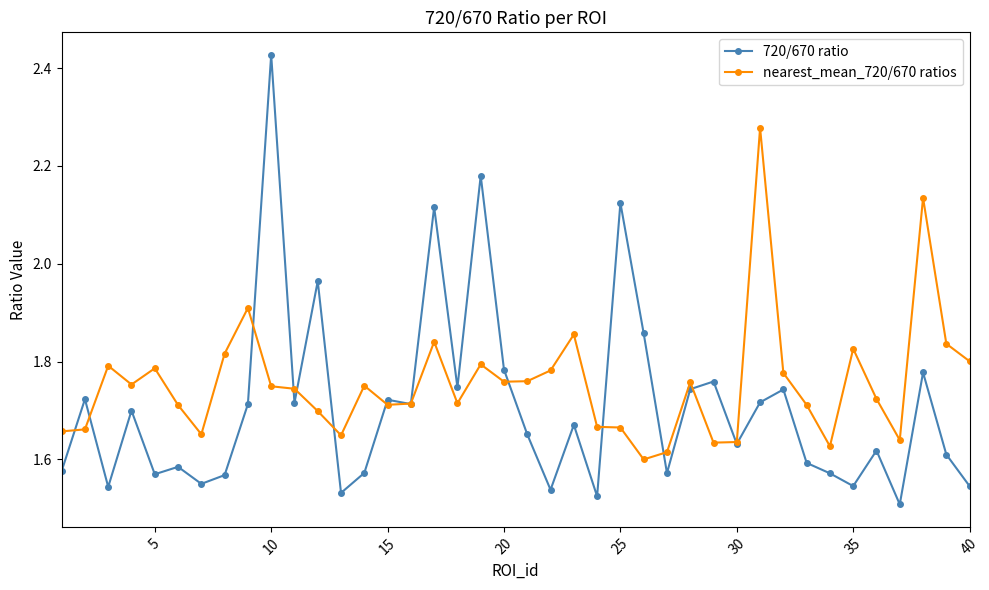

Which series has the widest spread of values?

720/670 ratio